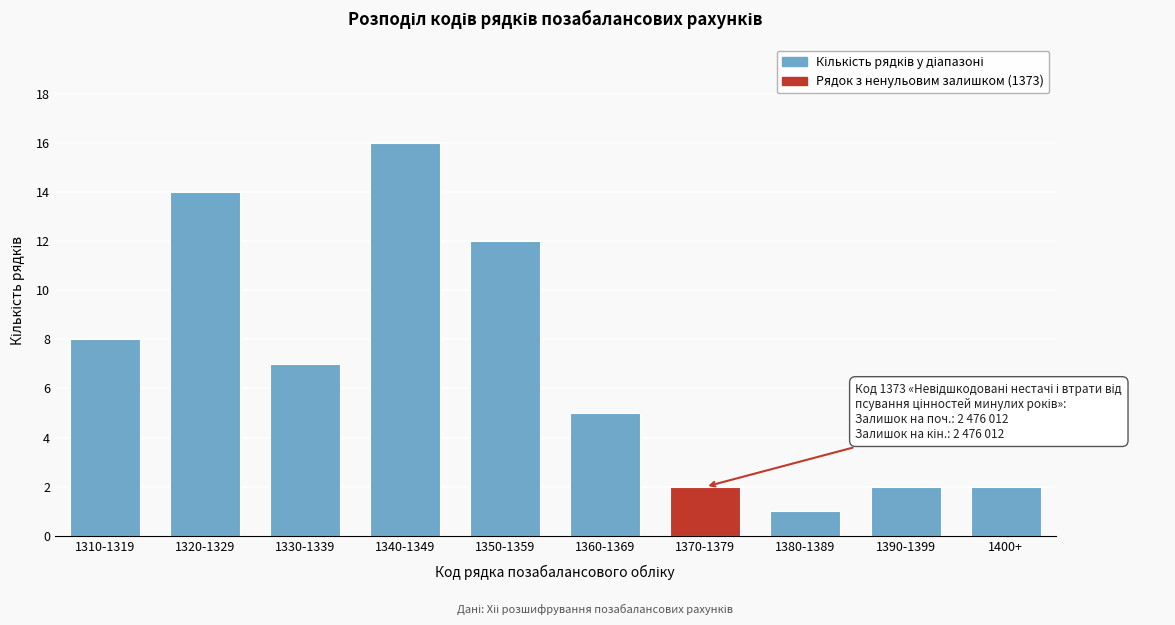

Reading right to left, transcribe all the data shown in this chart.

2	2	1	2	5	12	16	7	14	8